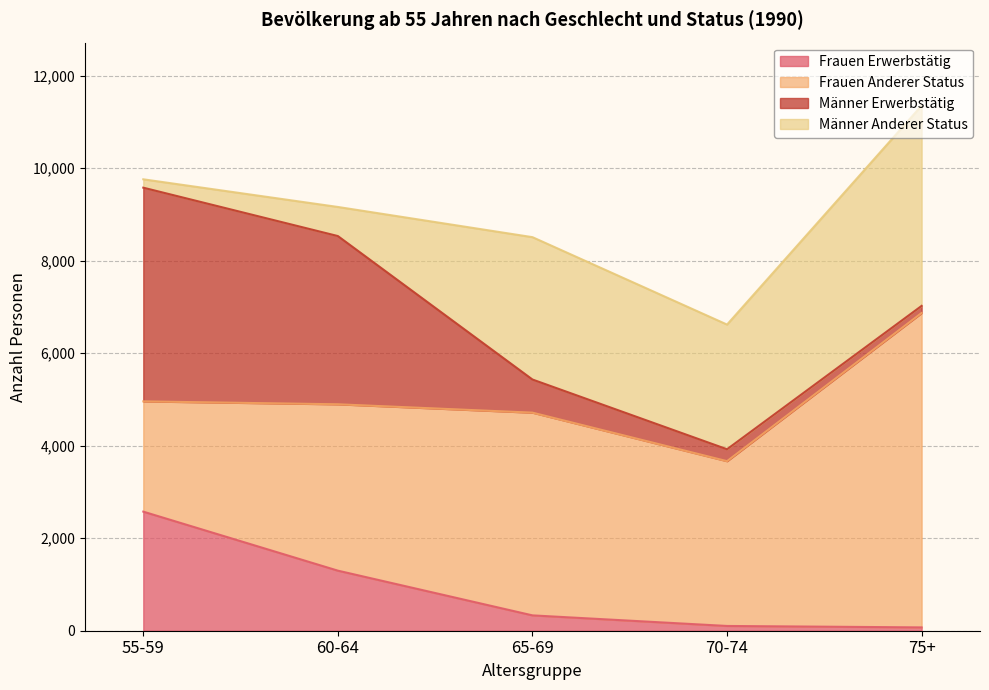

Which series has the widest spread of values?

Männer Erwerbstätig